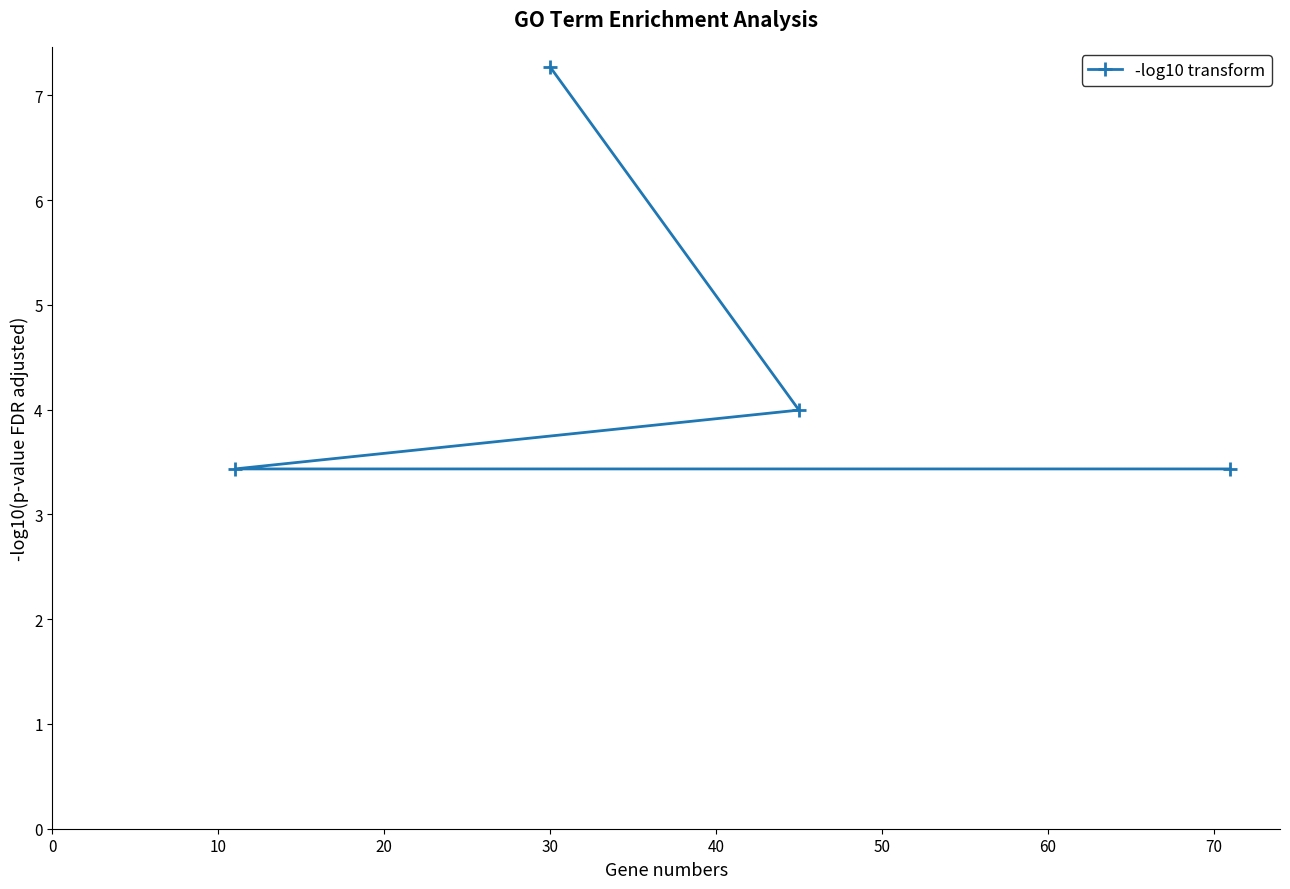

What is the value of the 4th point from the left?

3.4